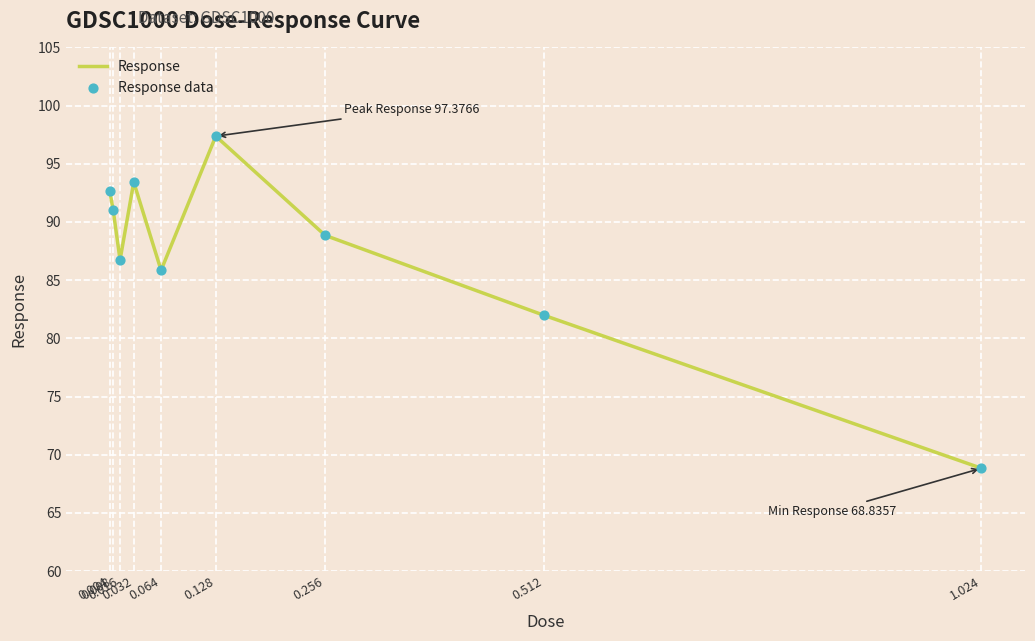

What is the minimum value shown in the chart?

68.8